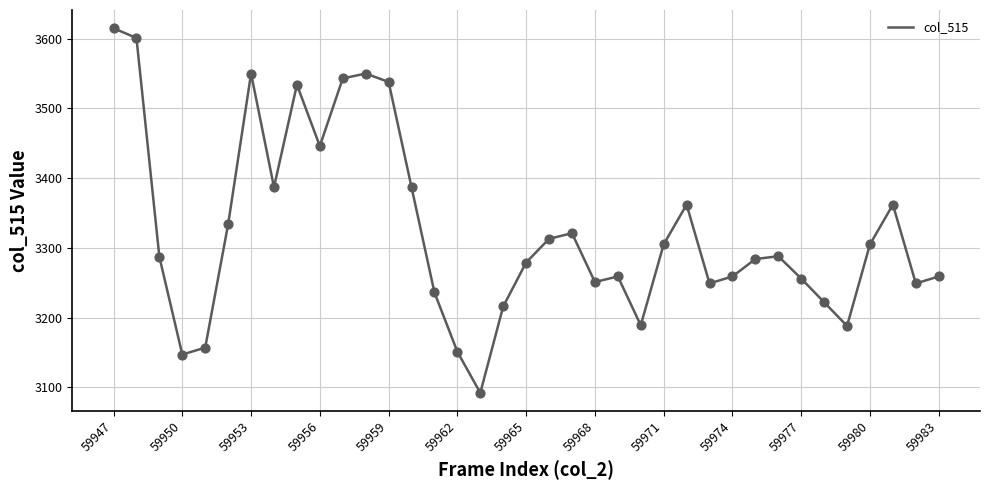

What is the minimum value shown in the chart?

3092